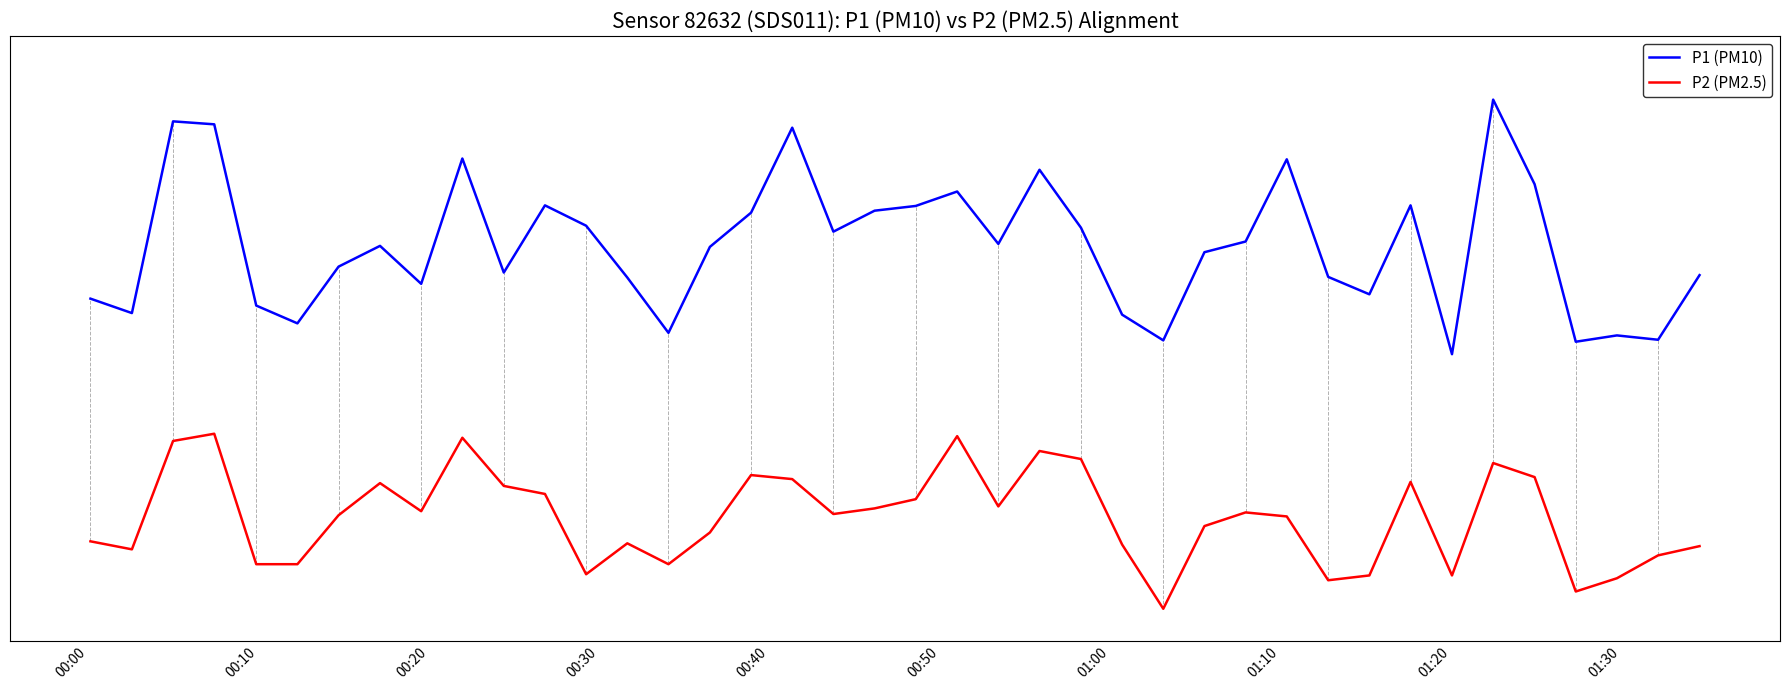

What are all the series names shown in the legend?

P1 (PM10), P2 (PM2.5)